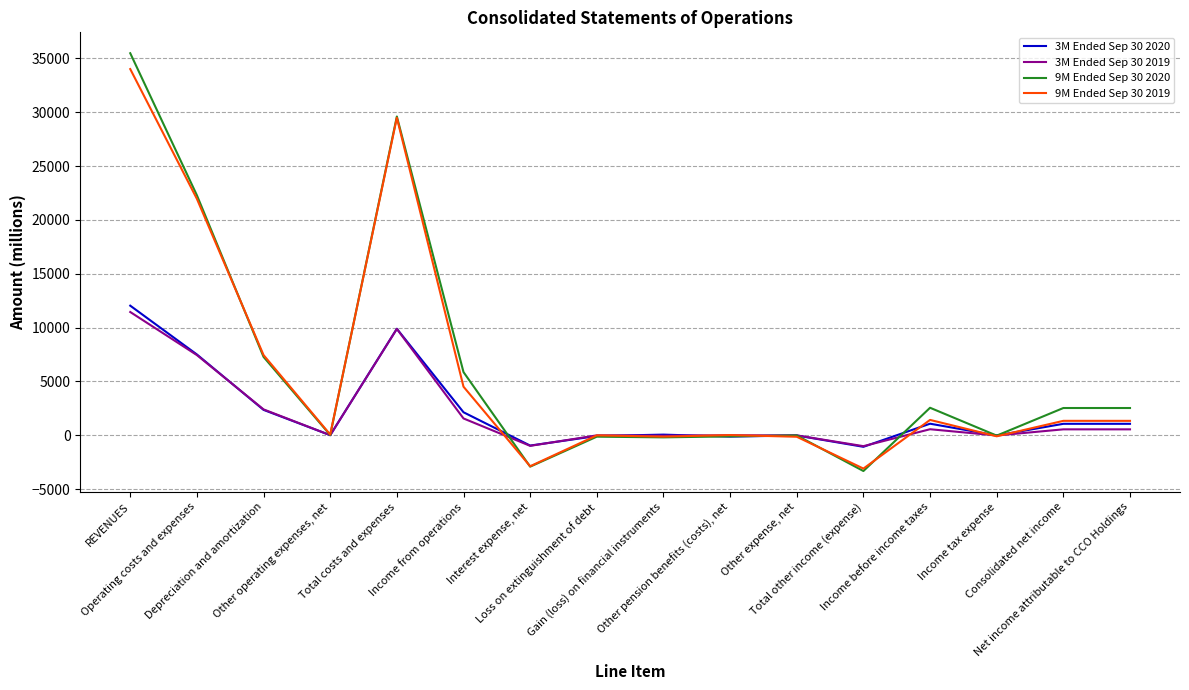

The value of 3M Ended Sep 30 2019 at Other expense, net is -3. True or false?

True